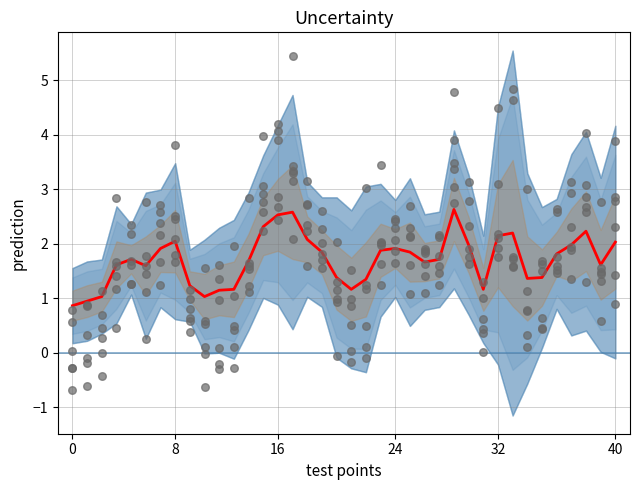

What is the total value across all series at 16?

6.7